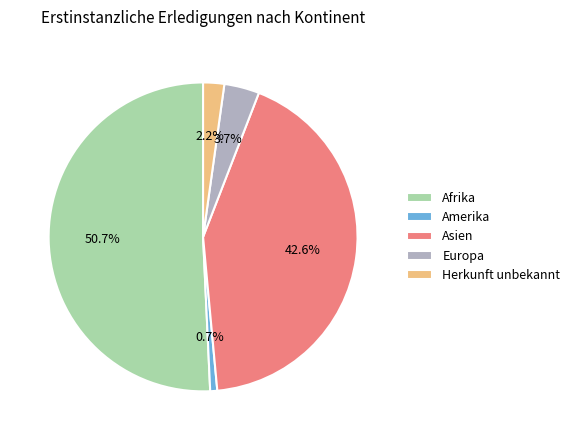

True or false: Herkunft unbekannt accounts for 2% of the total.

True